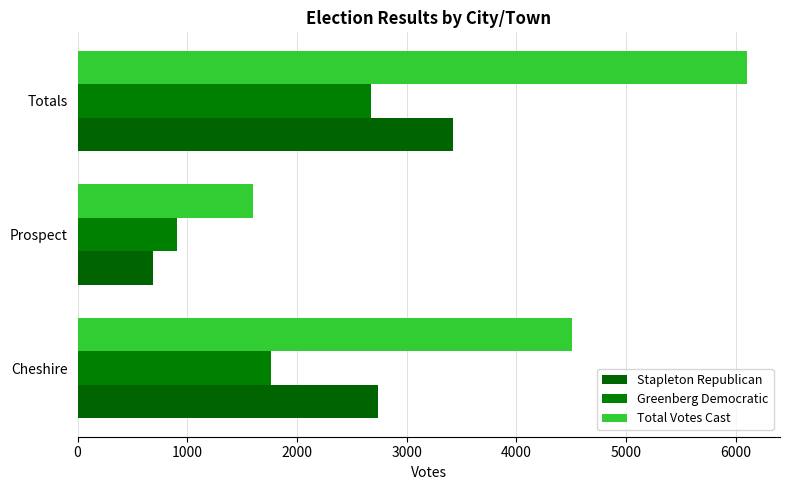

At which label does Greenberg Democratic reach its minimum?

Prospect